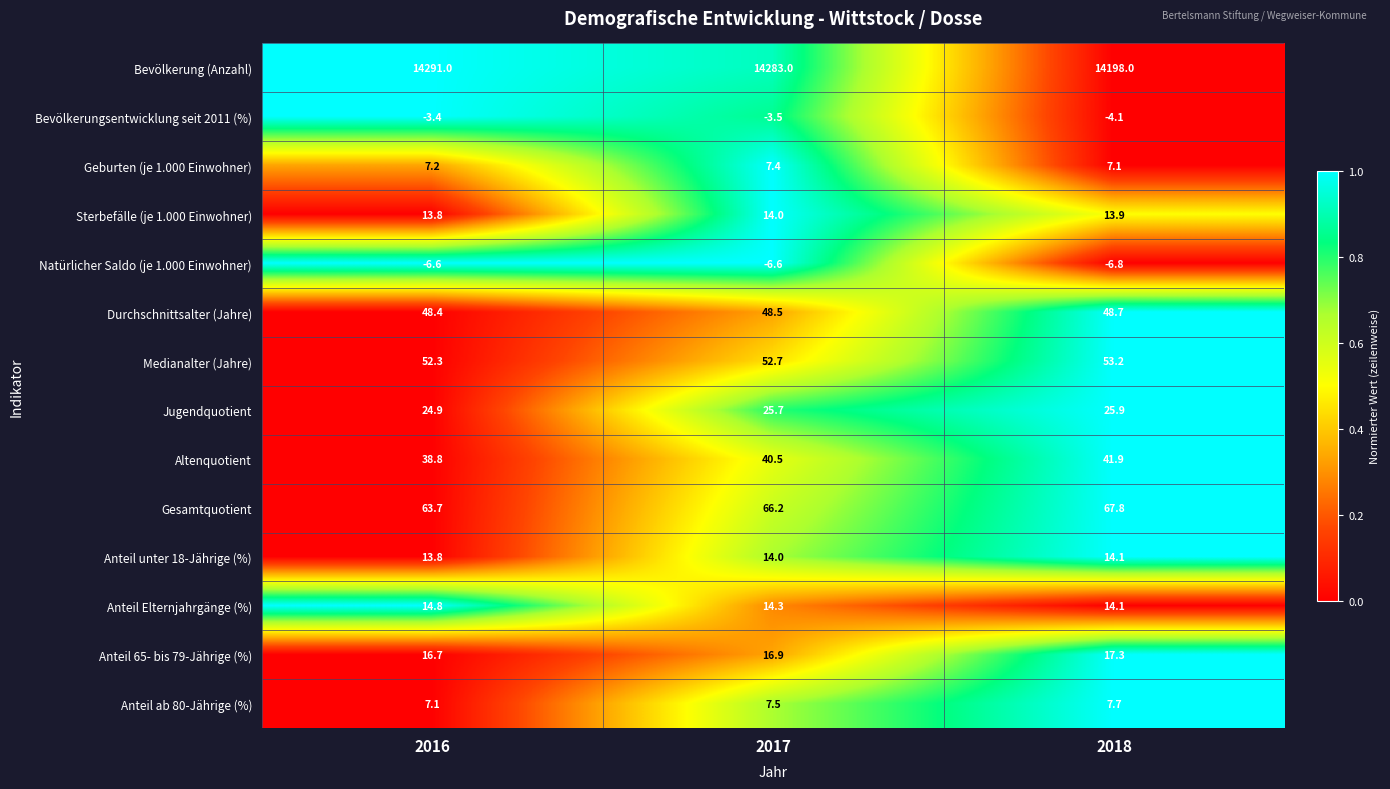

Where is Sterbefälle (je 1.000 Einwohner) nearest to the value 13?

2016